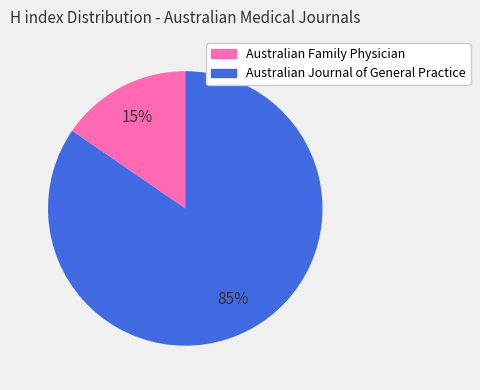

To the nearest percent, what is the combined percentage of Australian Journal of General Practice and Australian Family Physician?

100%